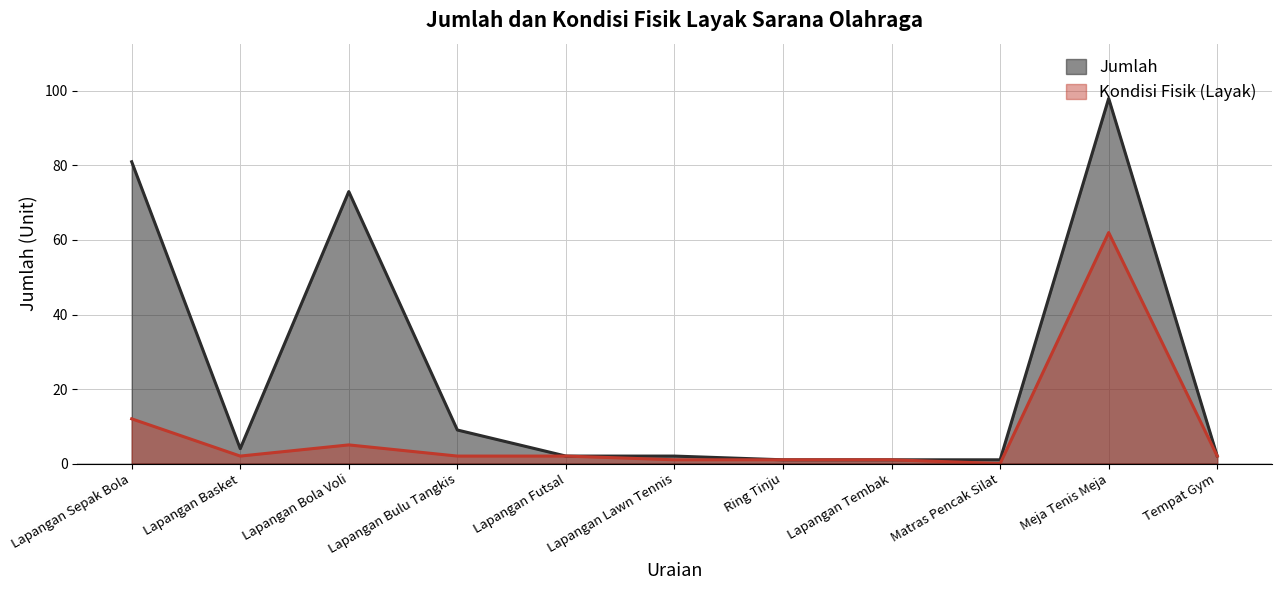

Reading right to left, list all the values displayed in this chart.

Jumlah: Tempat Gym=2	Meja Tenis Meja=98	Matras Pencak Silat=1	Lapangan Tembak=1	Ring Tinju=1	Lapangan Lawn Tennis=2	Lapangan Futsal=2	Lapangan Bulu Tangkis=9	Lapangan Bola Voli=73	Lapangan Basket=4	Lapangan Sepak Bola=81
Kondisi Fisik (Layak): Tempat Gym=2	Meja Tenis Meja=62	Matras Pencak Silat=0	Lapangan Tembak=1	Ring Tinju=1	Lapangan Lawn Tennis=1	Lapangan Futsal=2	Lapangan Bulu Tangkis=2	Lapangan Bola Voli=5	Lapangan Basket=2	Lapangan Sepak Bola=12